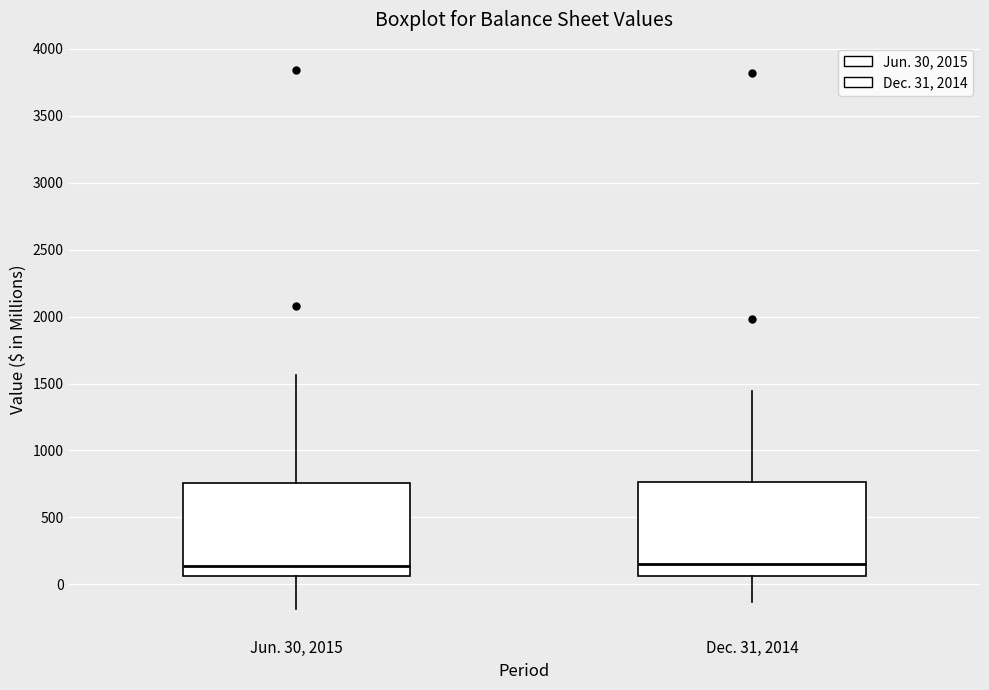

Reading left to right, read every box against the y-axis: the position of its median line, the range the box covers, and the ends of its whiskers. The values are not printed on the chart, so give them approximately, as read against the axis.

Jun. 30, 2015: median 150, box 50 to 750, whiskers -200 to 1550
Dec. 31, 2014: median 150, box 50 to 750, whiskers -150 to 1450